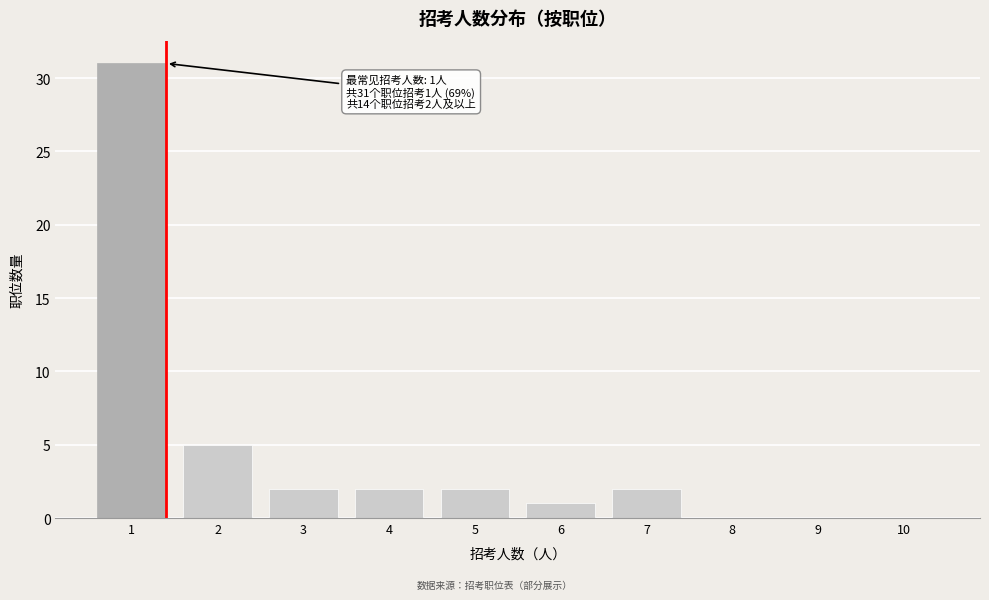

Reading left to right, extract all data points from this chart.

1=31	2=5	3=2	4=2	5=2	6=1	7=2	8=0	9=0	10=0